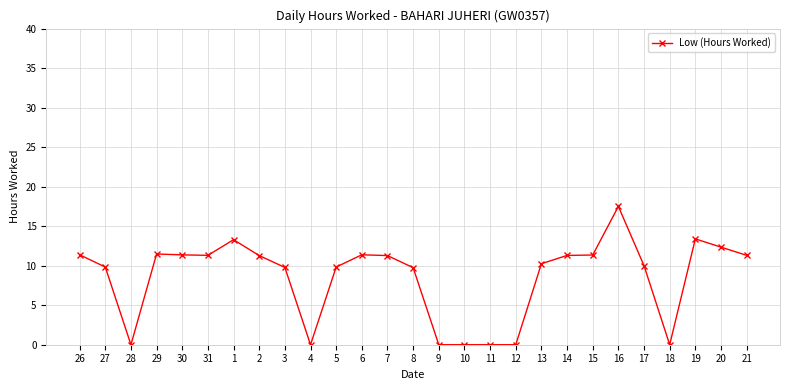

What value does the data have at 30?

11.4